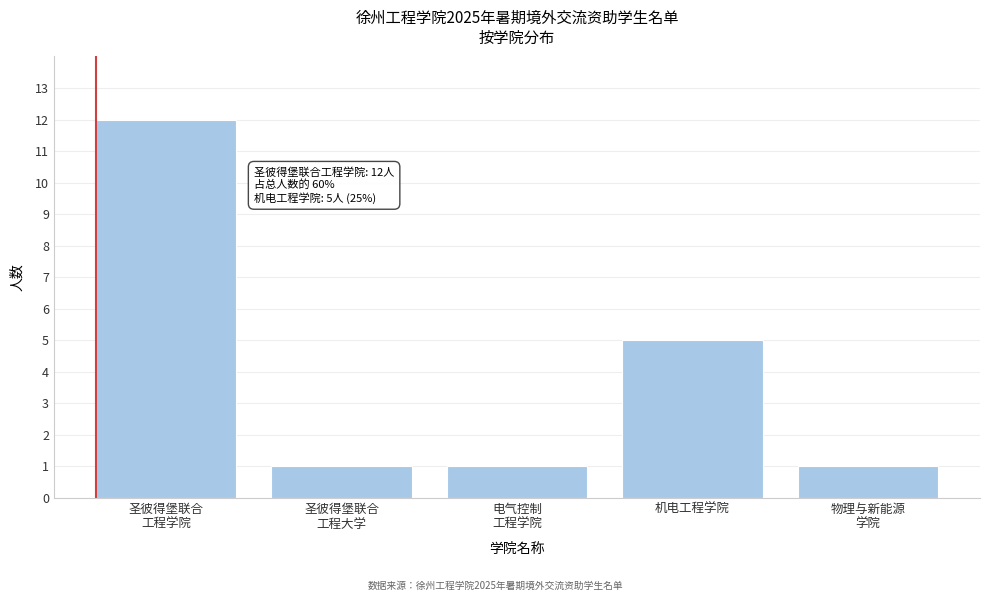

Reading right to left, list all the values displayed in this chart.

1	5	1	1	12